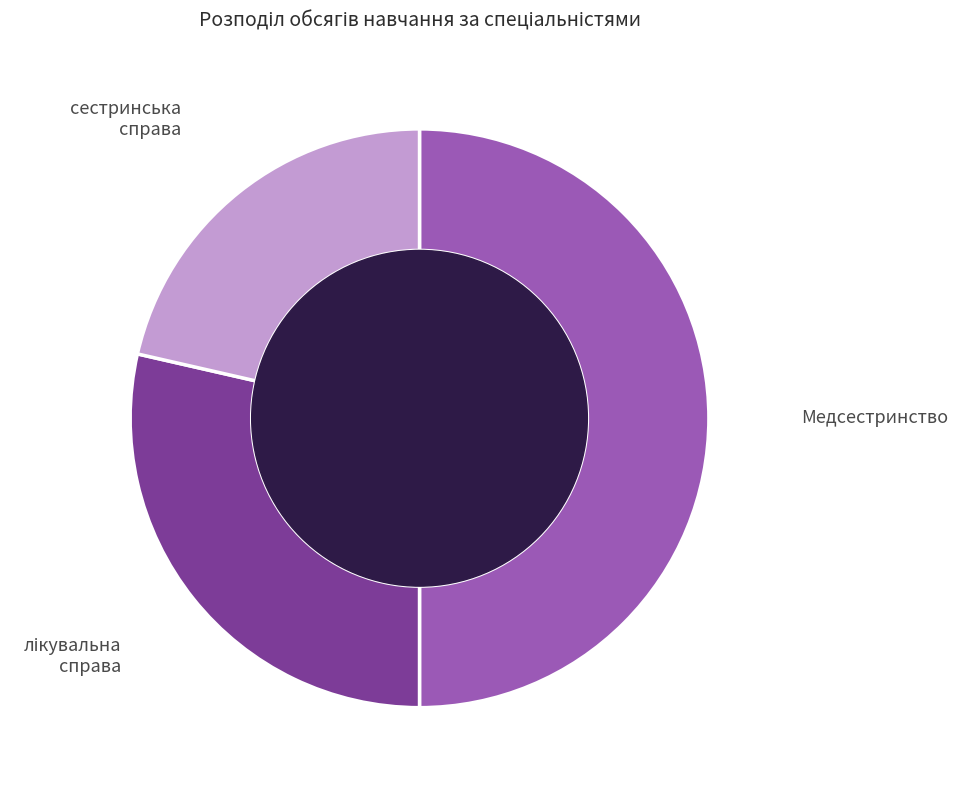

What is the ratio of the value at Медсестринство to the value at сестринська справа?

2.3